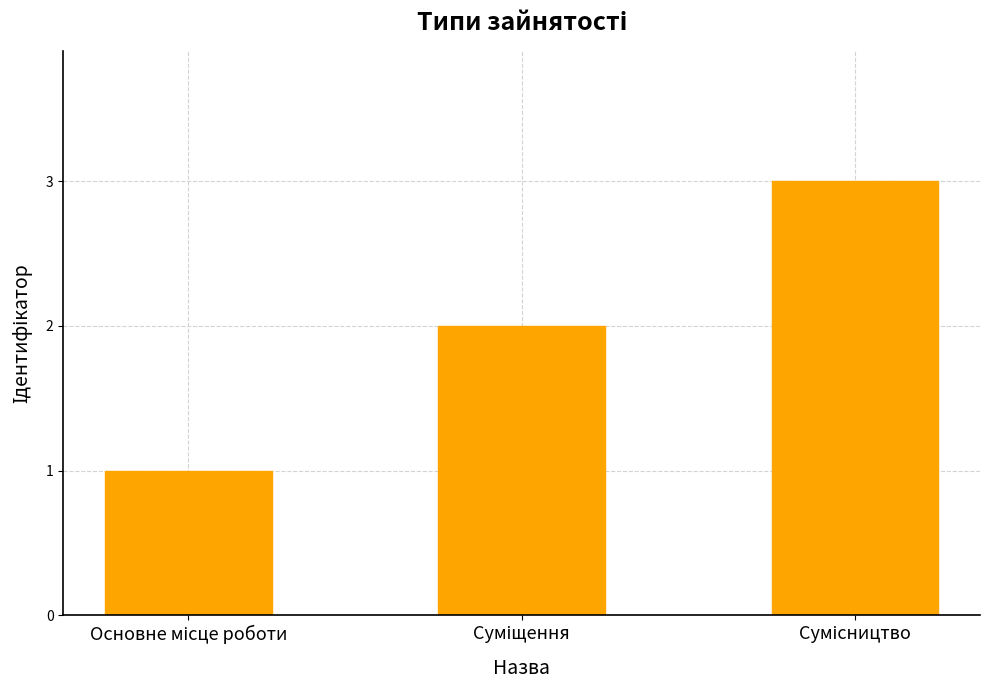

What is the average value?

2